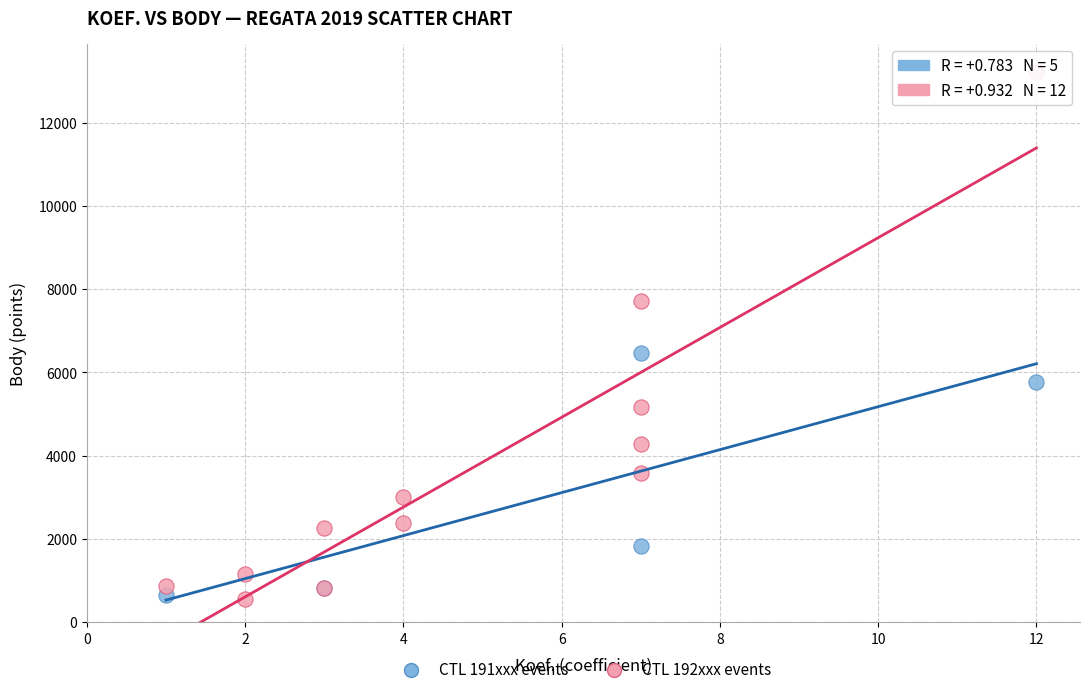

What are all the series names shown in the legend?

CTL 191xxx events, CTL 192xxx events